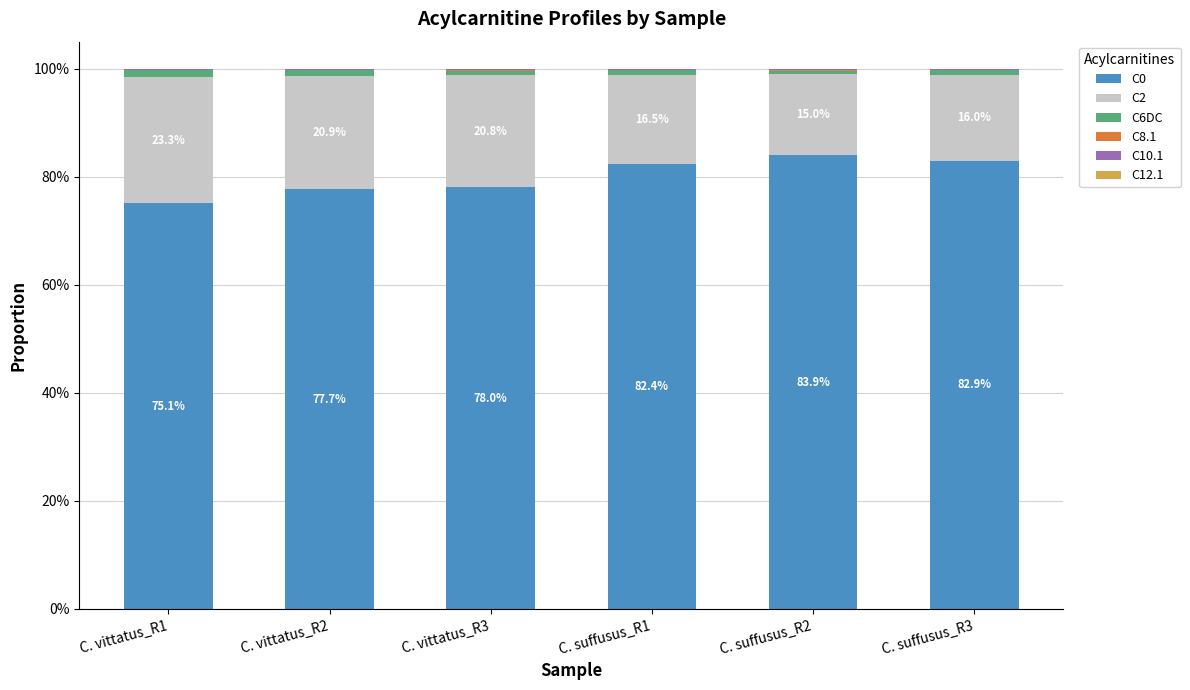

The value of C0 at C. suffusus_R3 is 82.9. True or false?

True